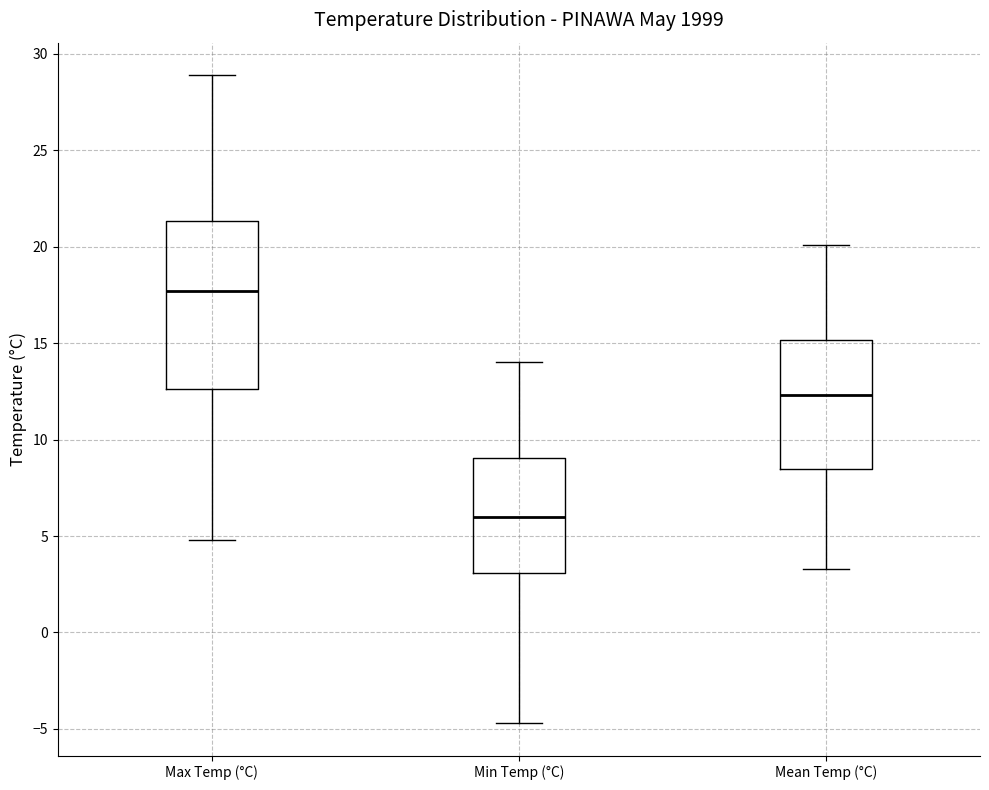

Which box's median line is the lowest?

Min Temp (°C)